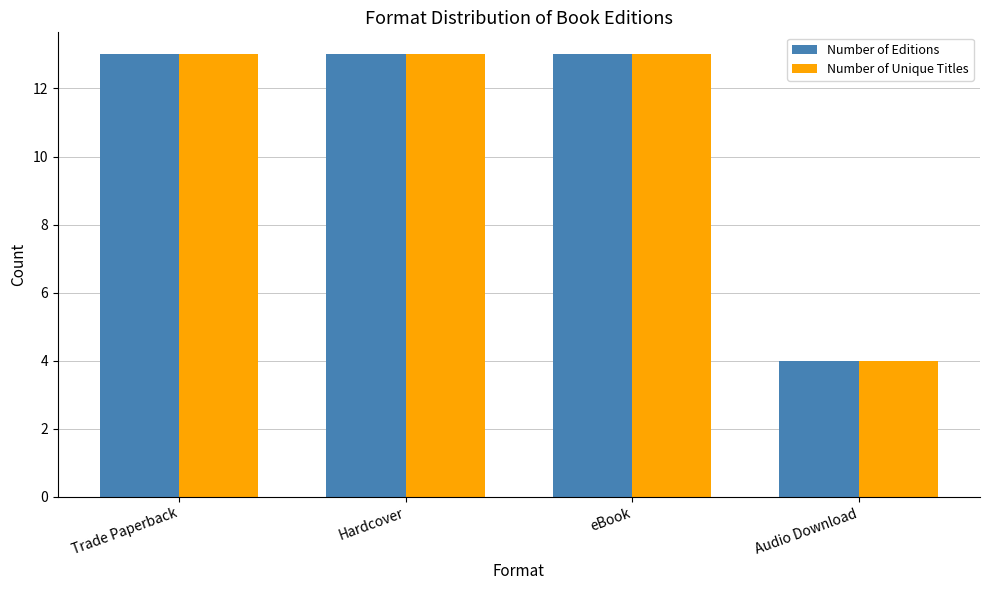

What is the total value across all series at Trade Paperback?

26